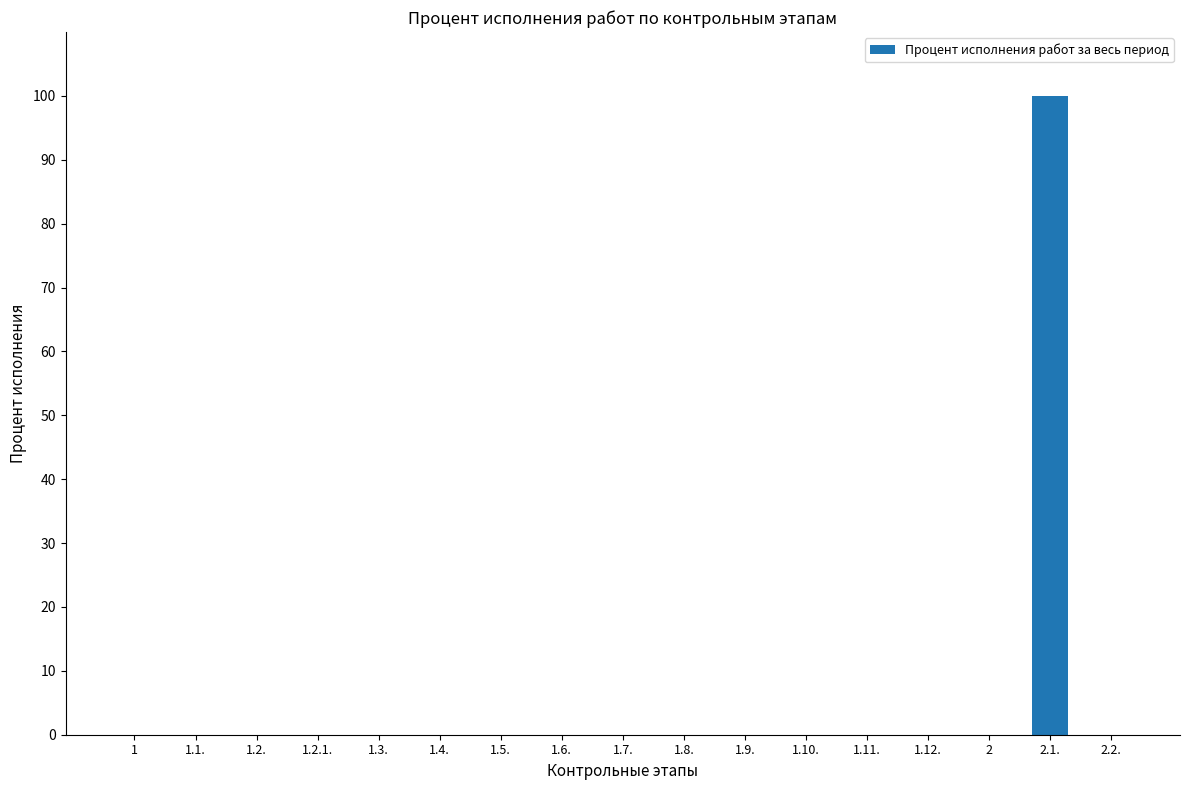

The chart shows a value of 0 at 1.2.1.. True or false?

True